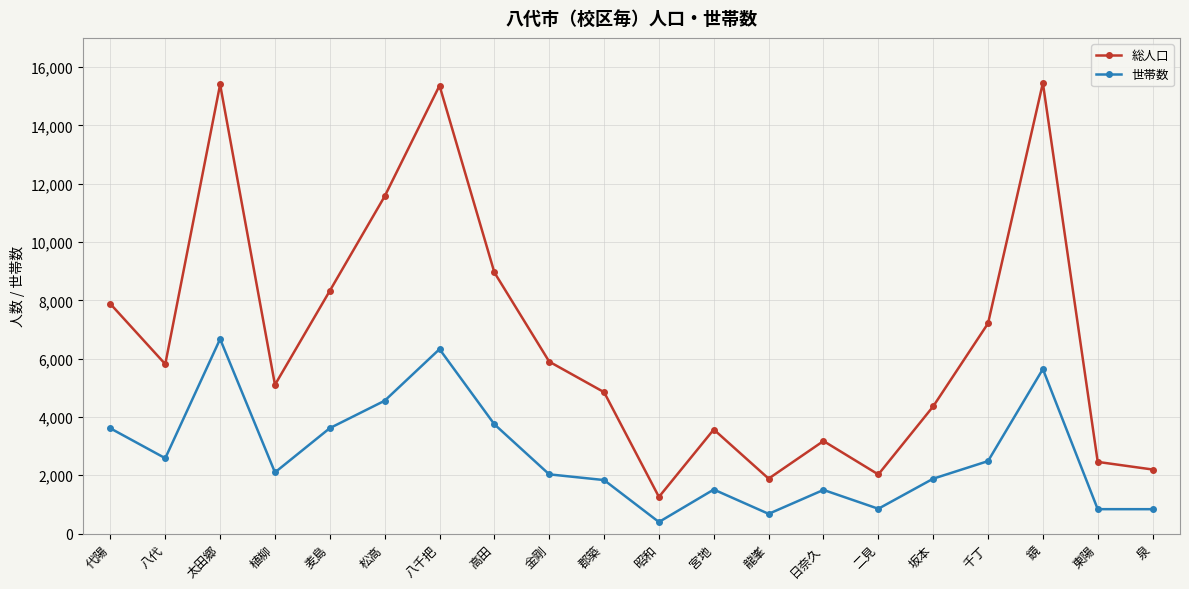

What is the approximate value of 総人口 at 松高, to the nearest 10?

11570